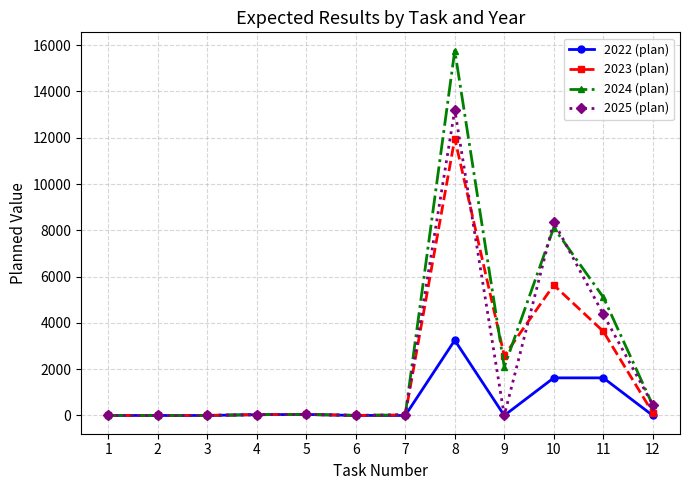

What is the difference between the second highest and second lowest values in the 2024 (plan) series?

8115